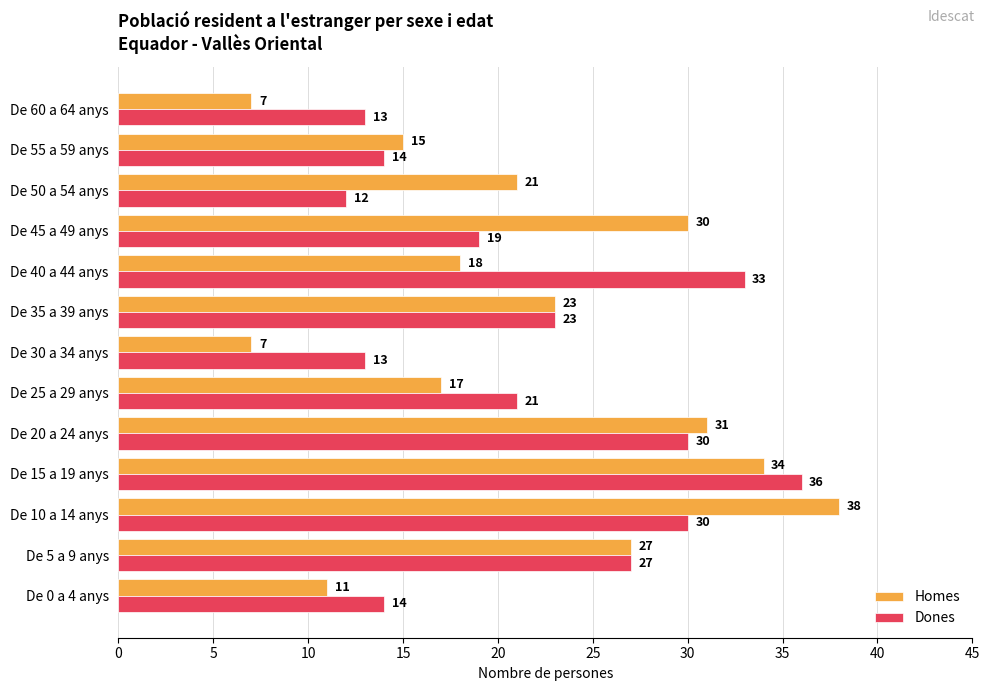

Rank the series by their average value, from lowest to highest.

Homes, Dones